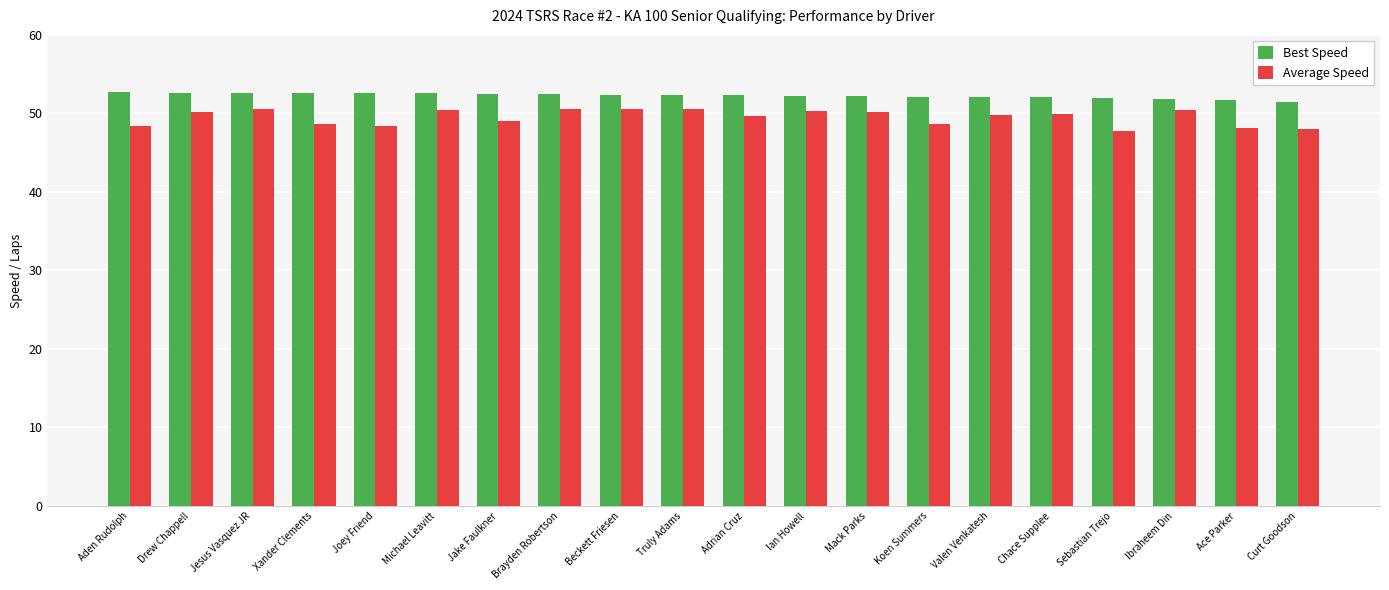

How many categories are shown in the chart?

20